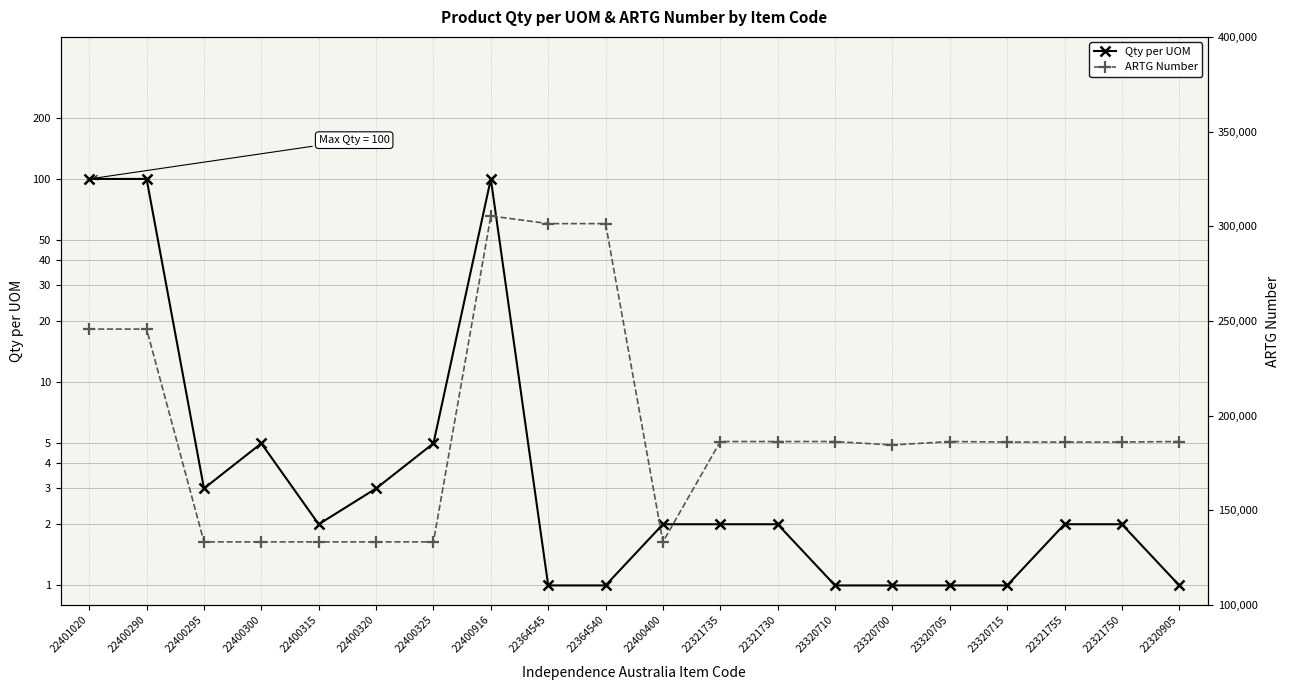

Which series has the largest range (max minus min)?

ARTG Number